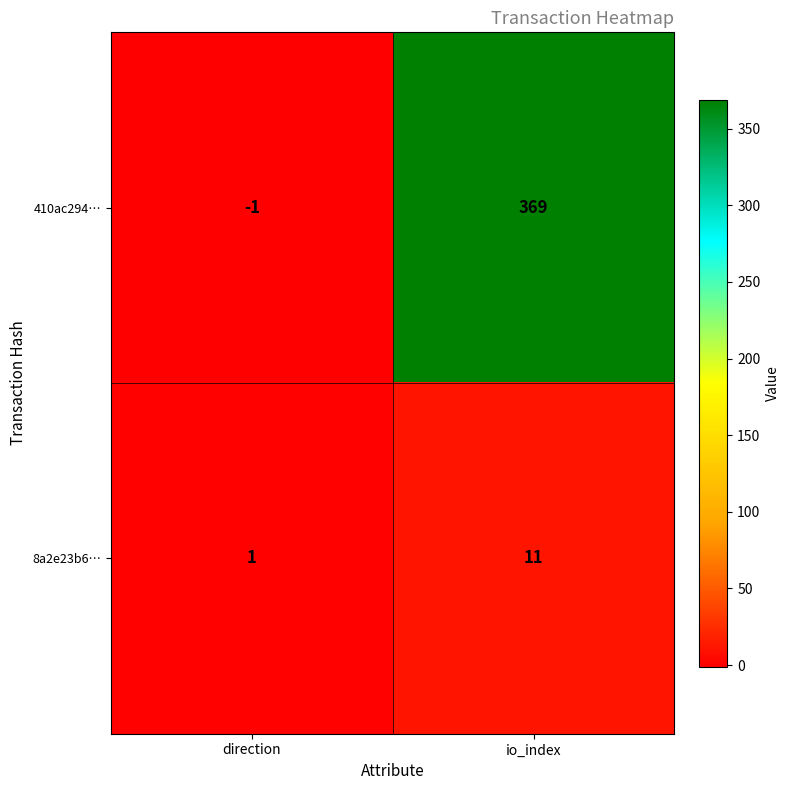

True or false: 410ac294… has a value of 369 at io_index.

True